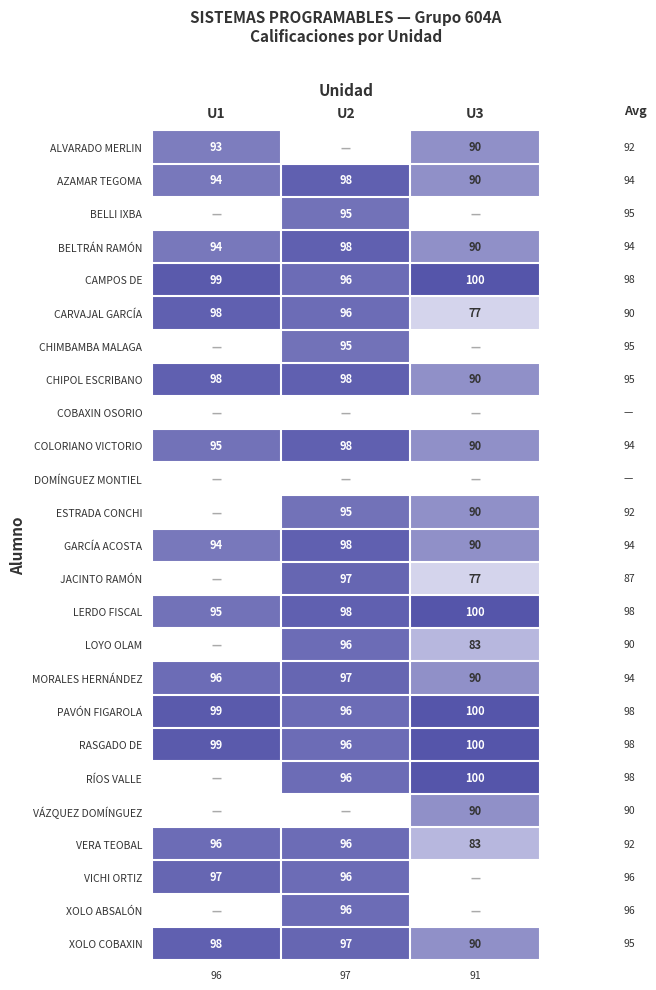

What is the sum of all CHIPOL ESCRIBANO values?

286